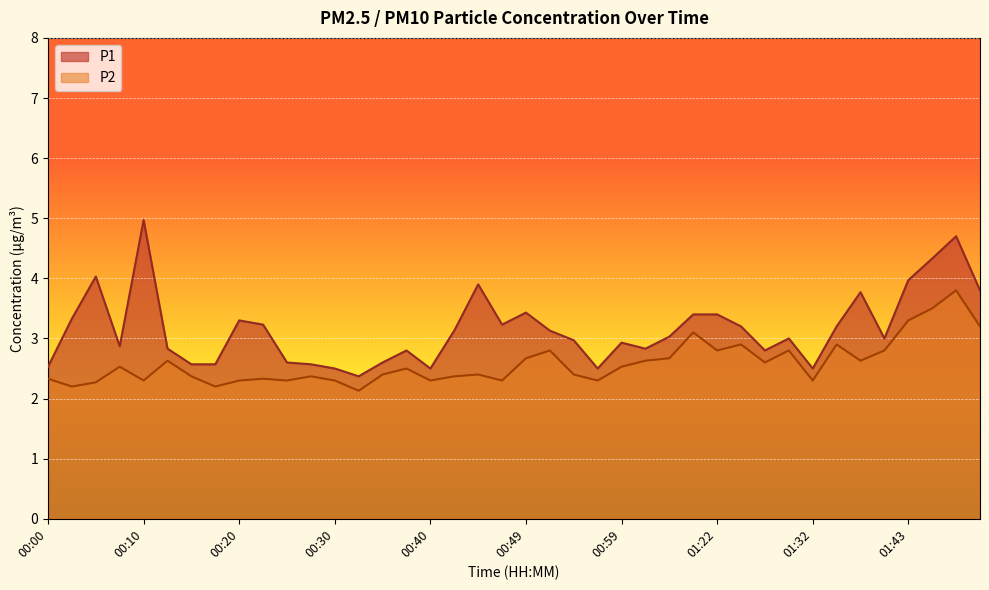

Where is the first local minimum for P2?

00:03